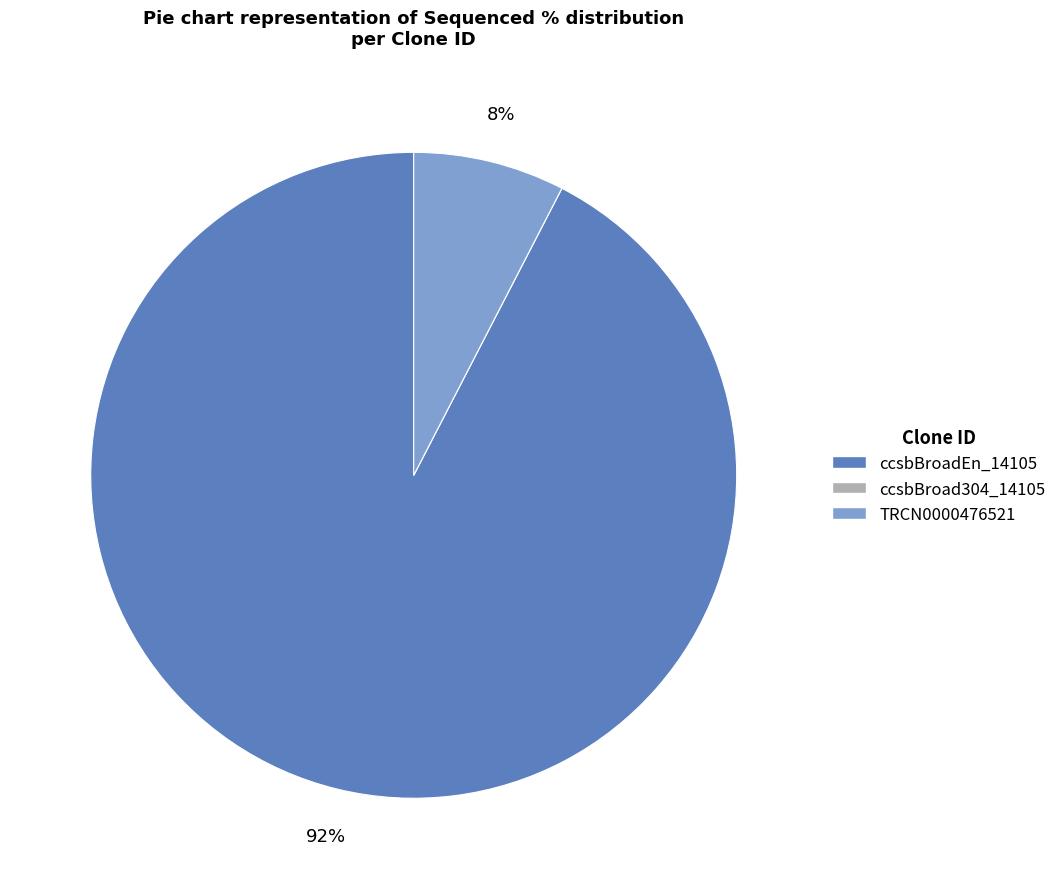

Combined, do TRCN0000476521 and ccsbBroadEn_14105 account for over 50%?

Yes